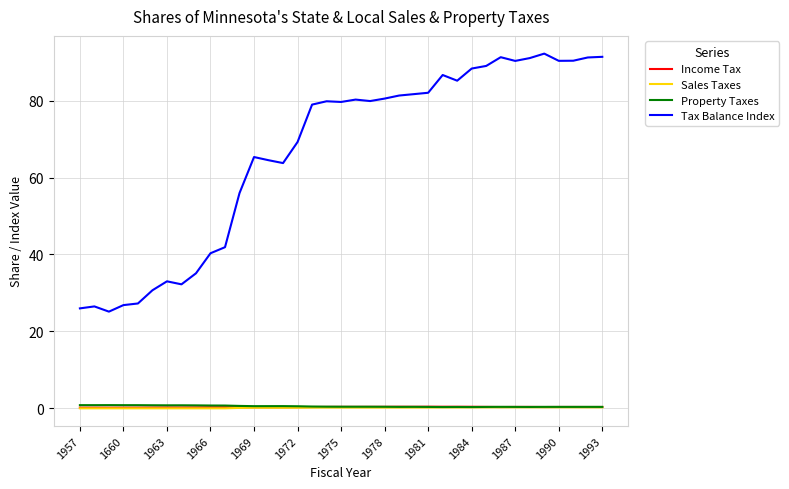

True or false: Income Tax and Tax Balance Index intersect in this chart.

False